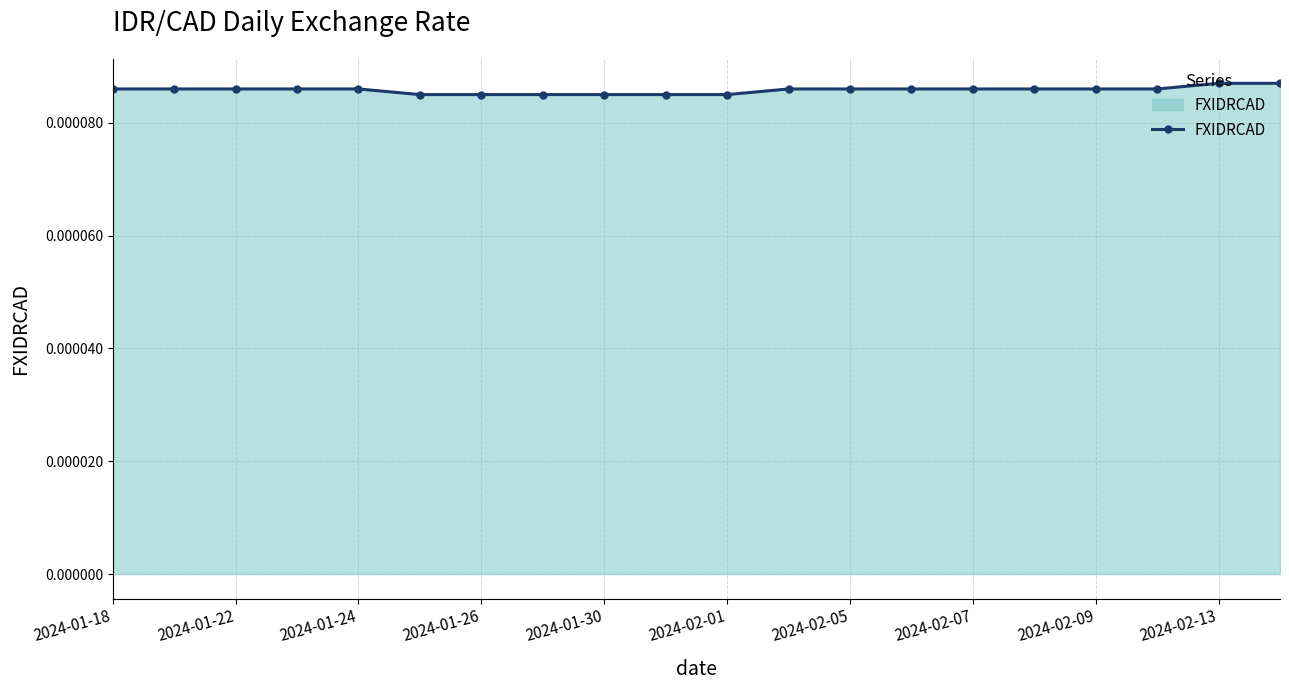

How many lines are shown in the chart?

1